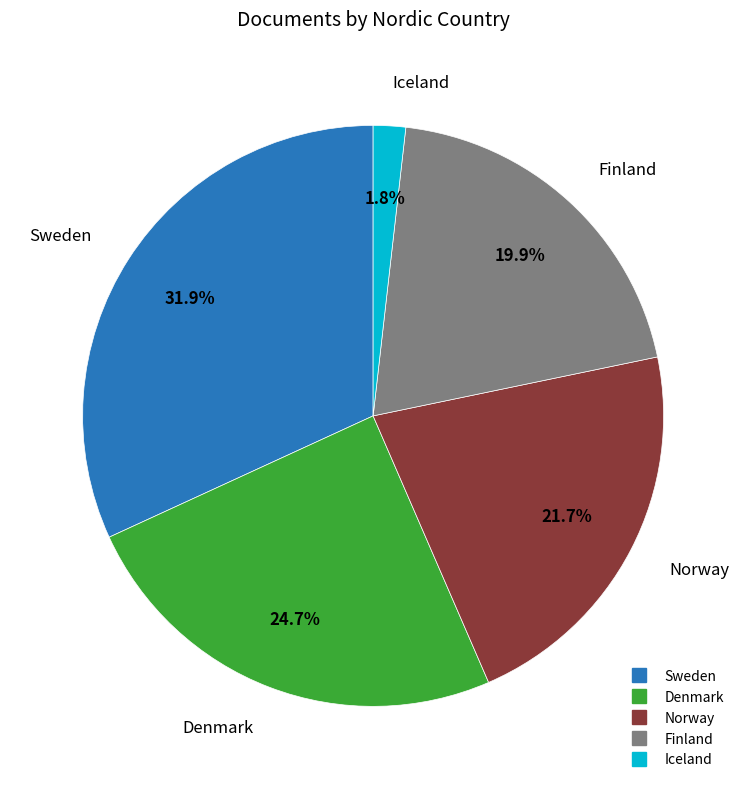

Is there any slice that represents more than half of the pie?

No